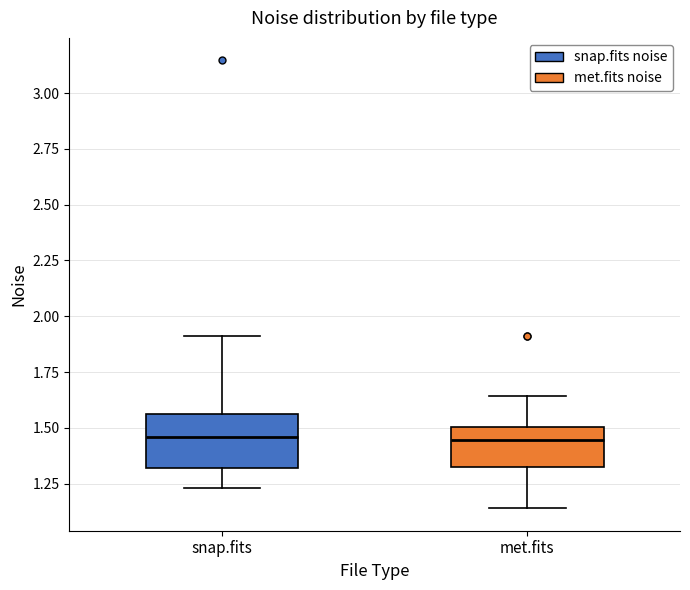

Where does the upper whisker of the box for snap.fits end on the y-axis? The values are not printed on the chart, so give them approximately, as read against the axis.

1.90